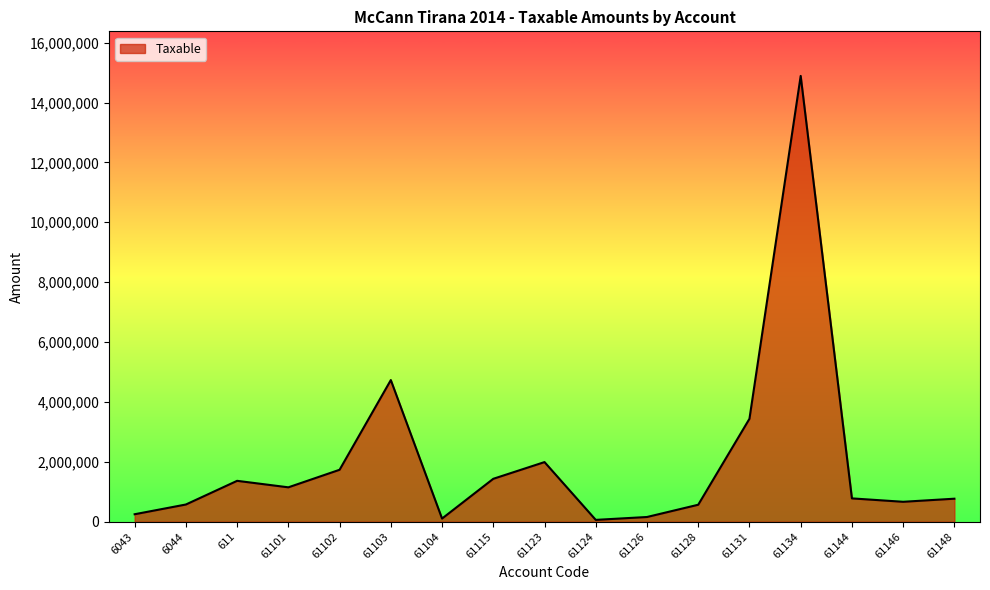

What is the difference between the second highest and minimum values?

4669333.7